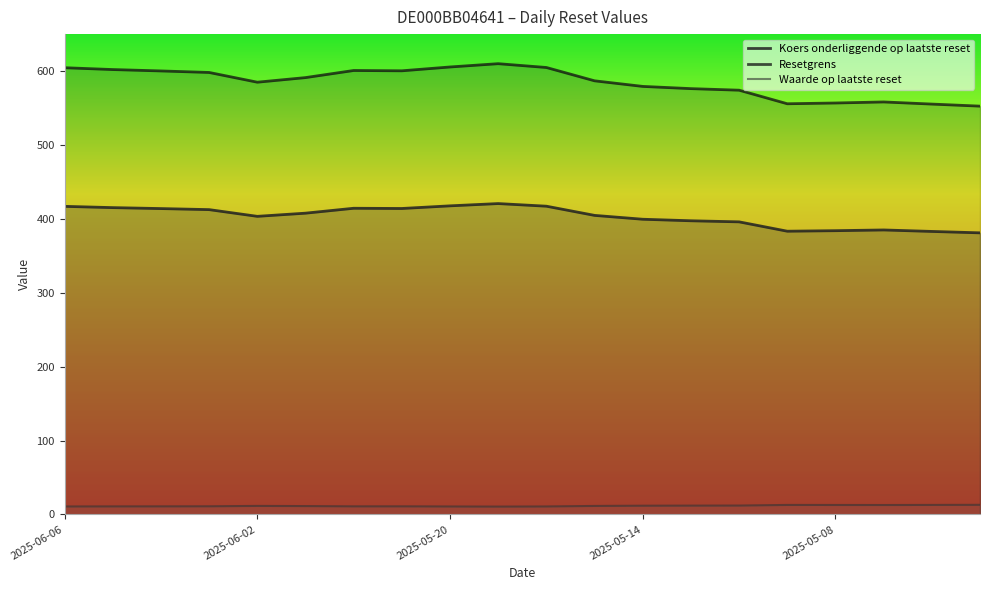

True or false: Koers onderliggende op laatste reset has a value of 219.6 at 19.

False